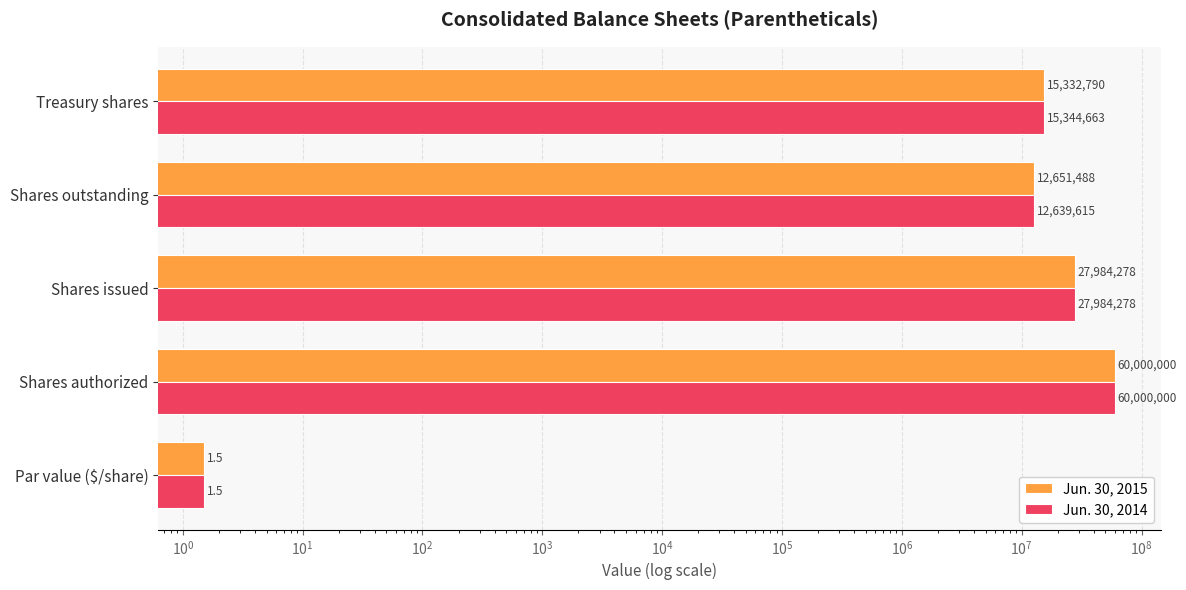

Reading right to left, extract all data points from this chart.

Jun. 30, 2015: 15332790.0	12651488.0	27984278.0	60000000.0	1.5
Jun. 30, 2014: 15344663.0	12639615.0	27984278.0	60000000.0	1.5